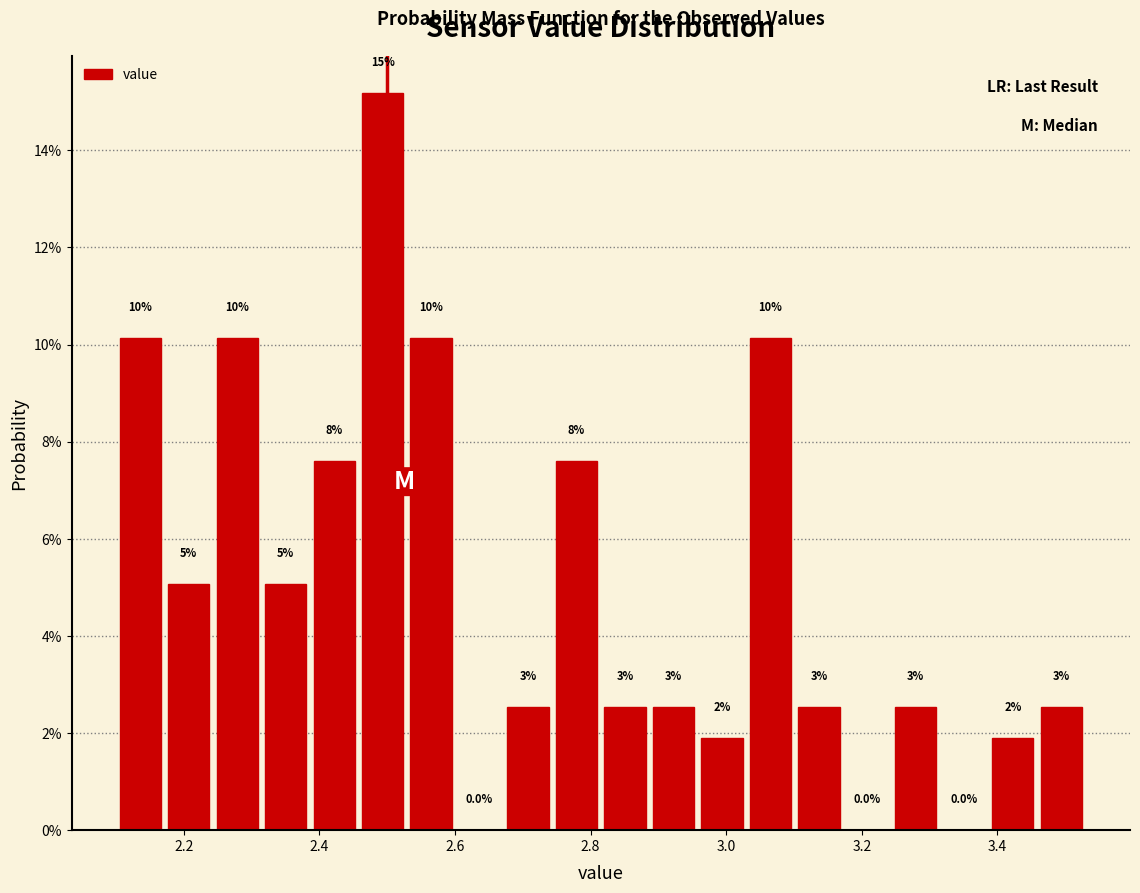

Around what value on the x-axis is the tallest bar? Give the approximate position of its centre, as read against the axis.

2.50